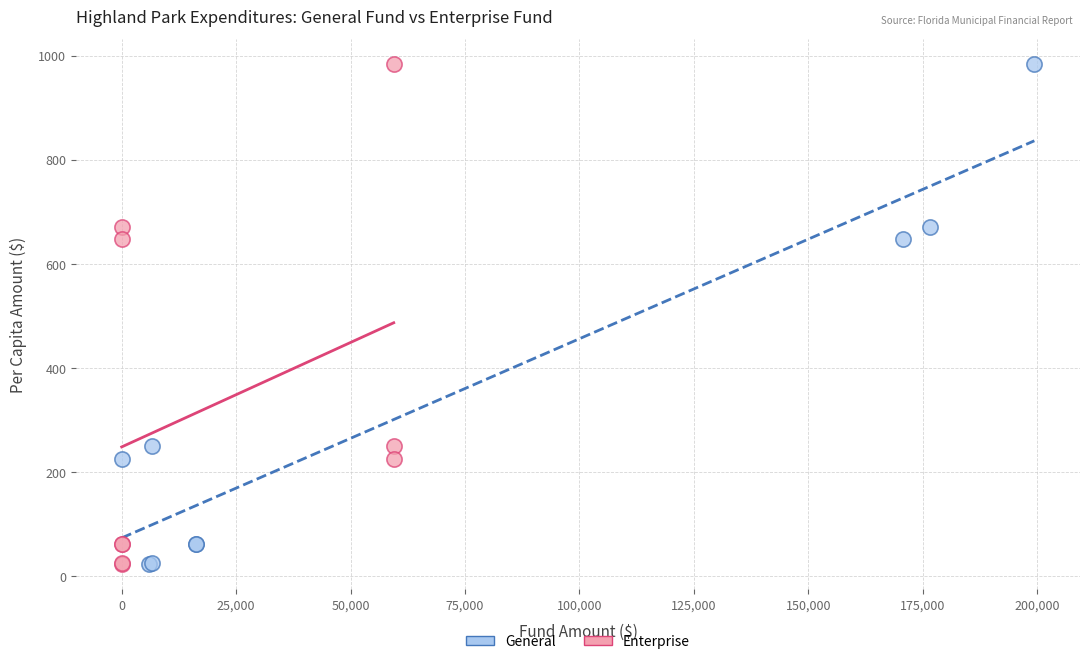

What are all the series names shown in the legend?

General, Enterprise